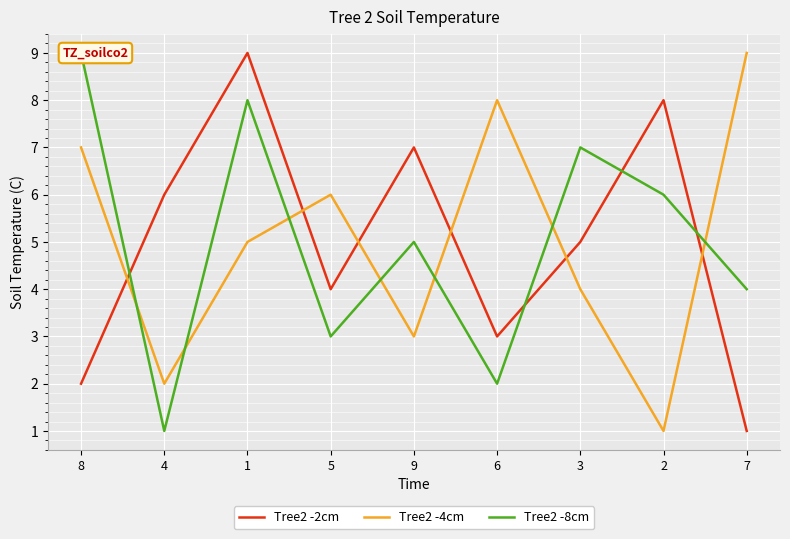

In Tree2 -8cm, how many points are higher than both neighbors (excluding endpoints)?

3